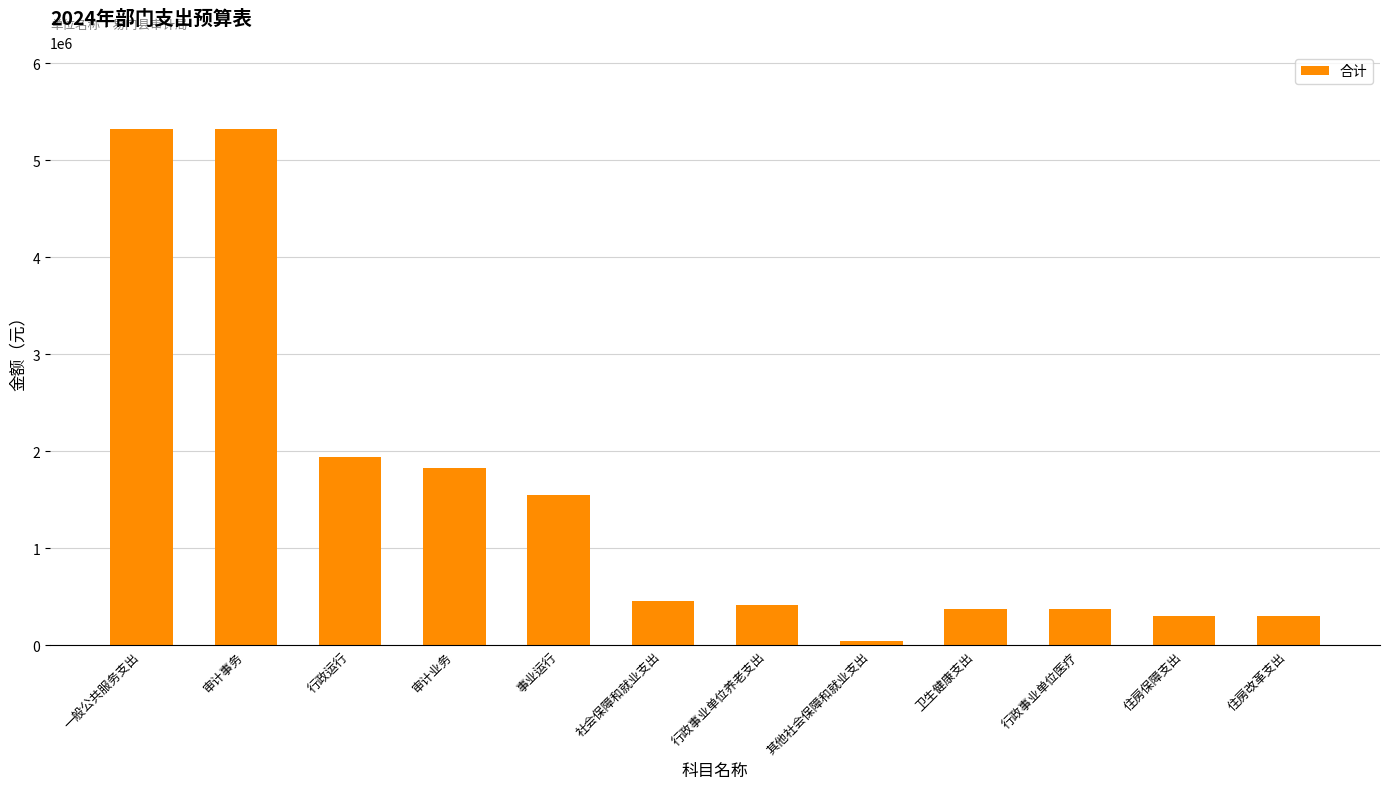

How many distinct data groups are displayed?

1